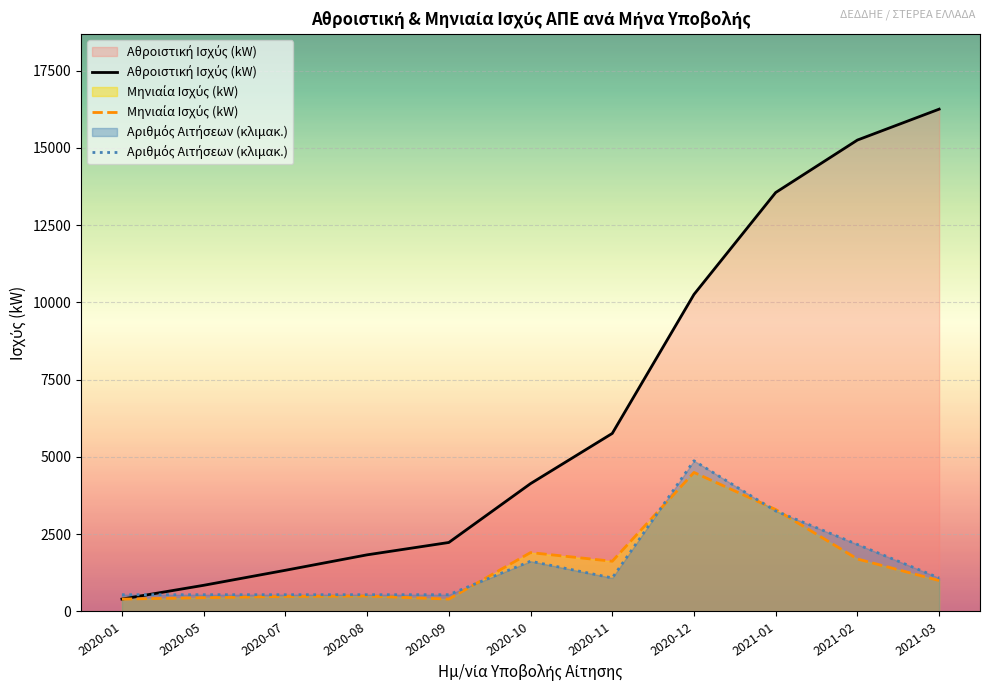

Which category has the lowest value across all series?

2020-01